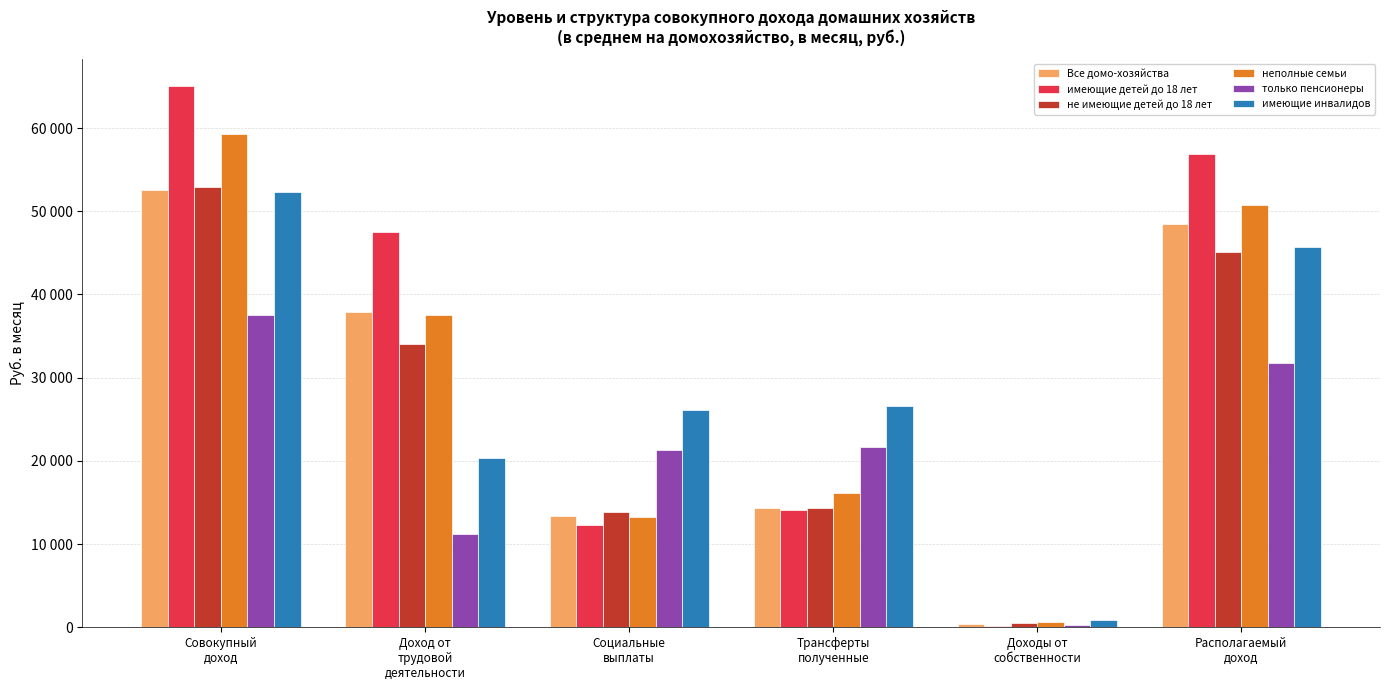

At which label does неполные семьи first exceed 37566?

Совокупный
доход